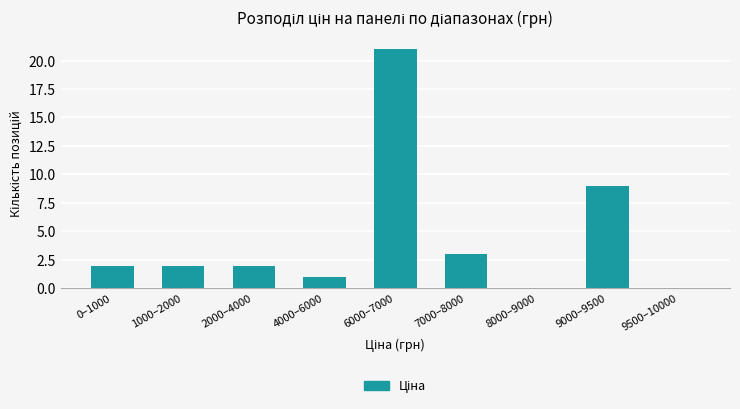

Reading right to left, what are all the values shown in this chart?

9500–10000=0	9000–9500=9	8000–9000=0	7000–8000=3	6000–7000=21	4000–6000=1	2000–4000=2	1000–2000=2	0–1000=2